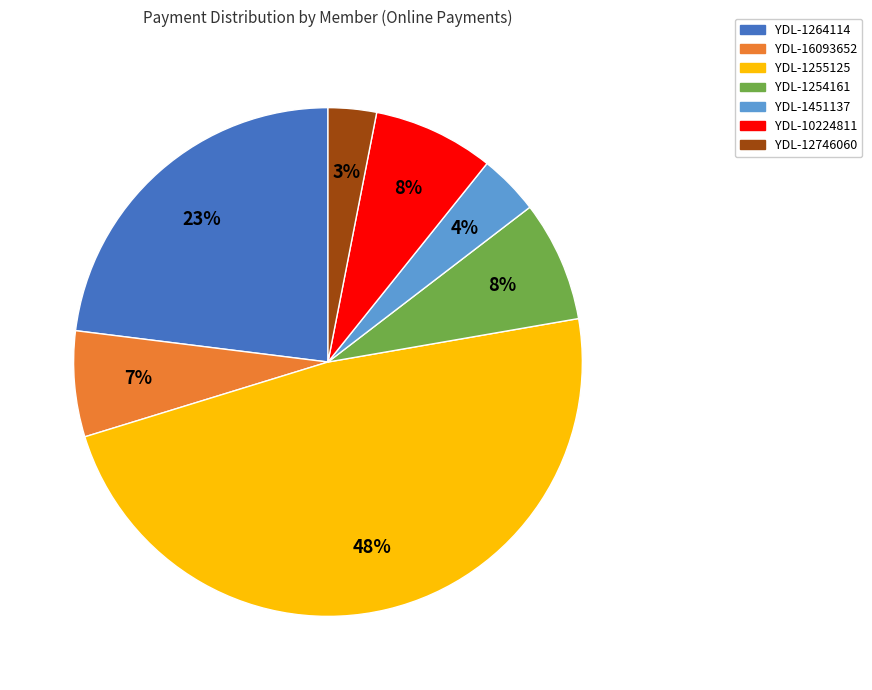

To the nearest percent, what portion does YDL-1255125 represent?

48%